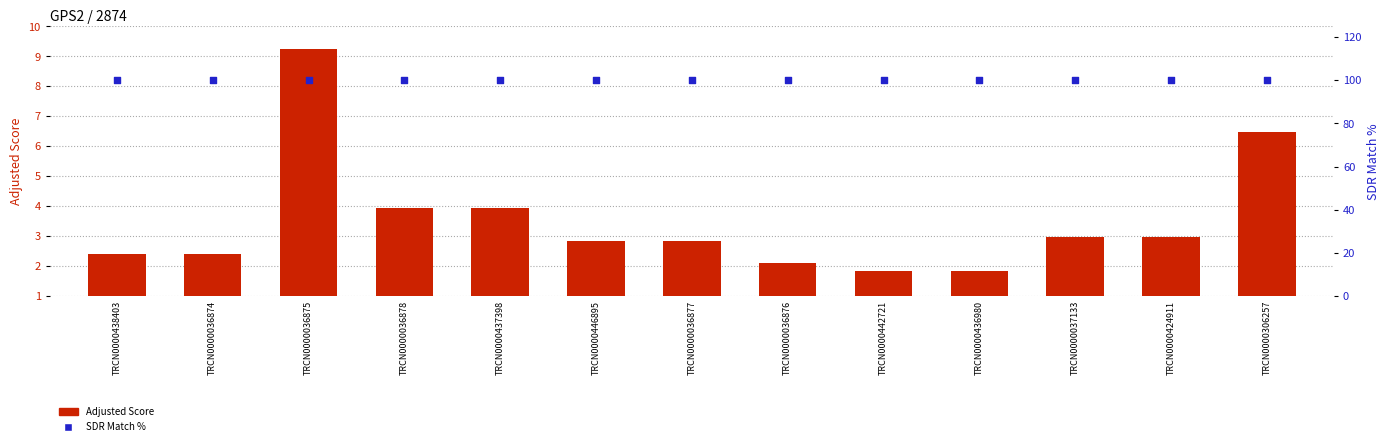

At which category is the sum across all series the highest?

TRCN0000036875